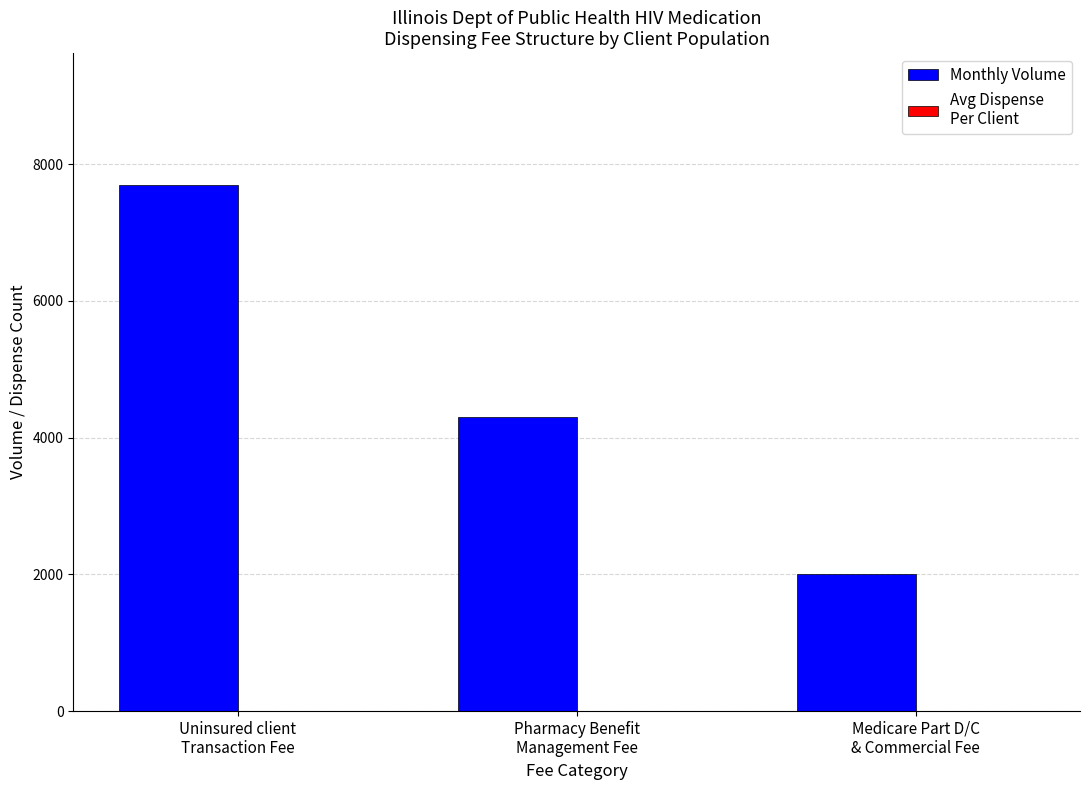

What is the maximum value shown in the chart?

7700.0